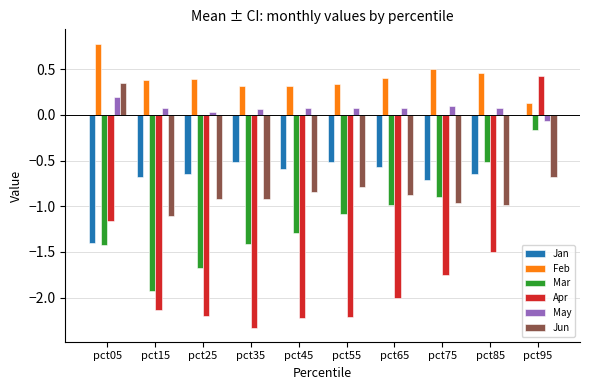

Are the bars horizontal?

No